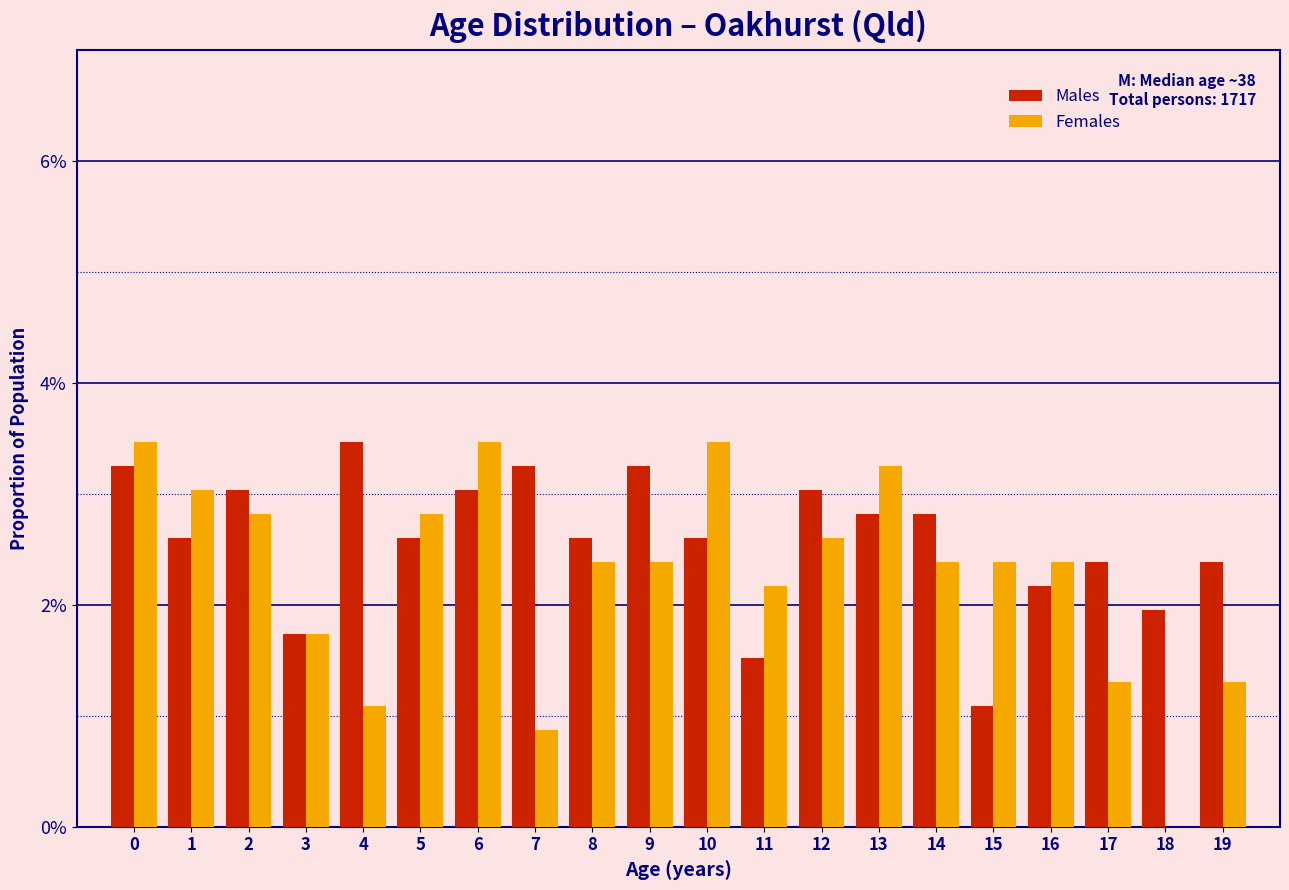

Does the chart contain stacked bars?

No